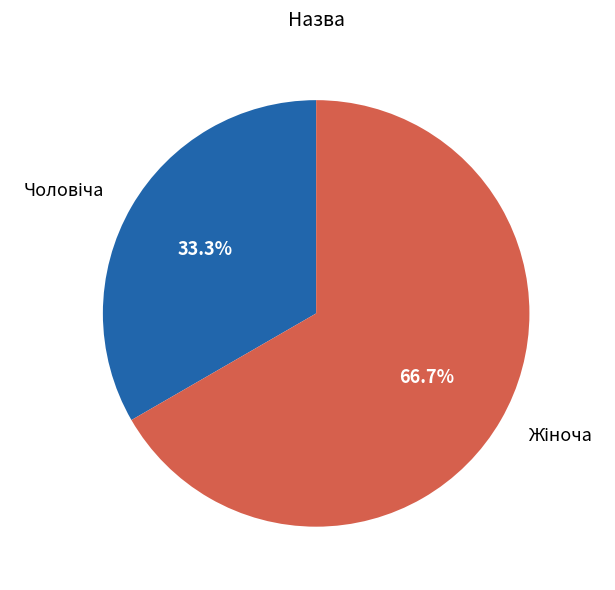

Does any single category account for the majority?

Yes